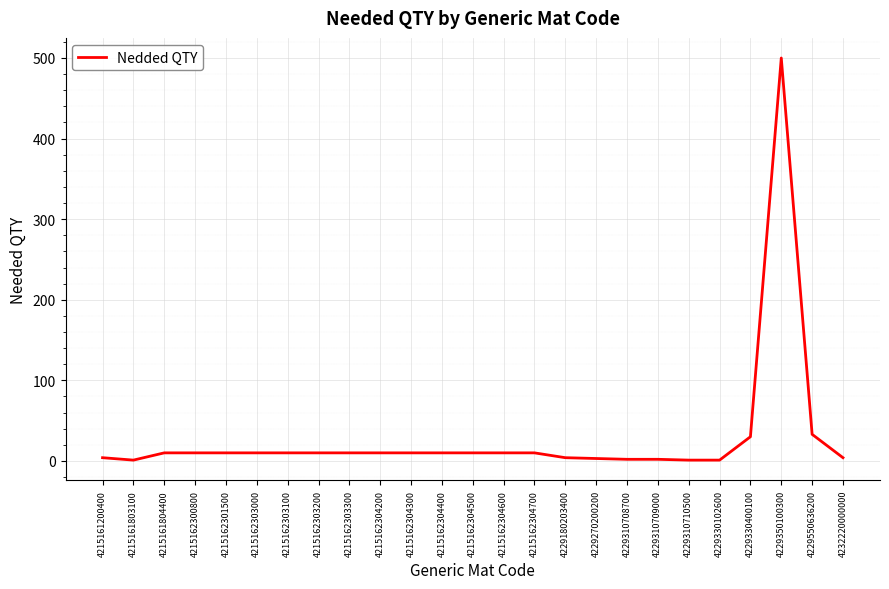

The chart shows a value of 822 at 4229350100300. True or false?

False